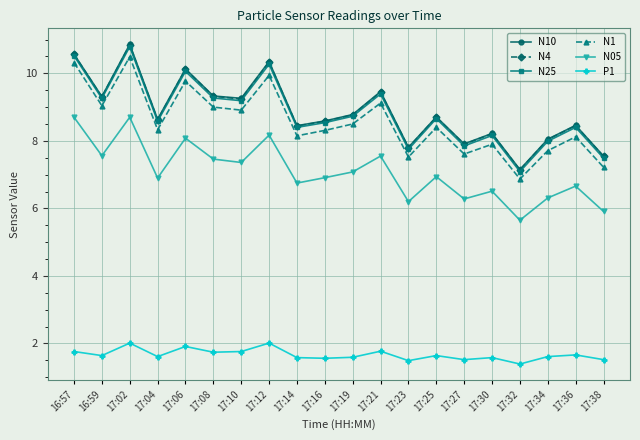

The P1 series shows 1.6 at 17:34. True or false?

True